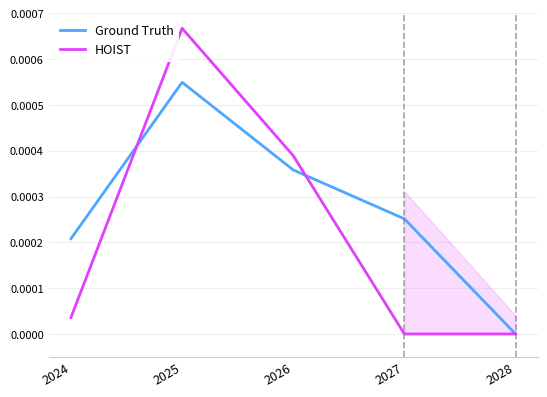

Which series has the widest spread of values?

HOIST